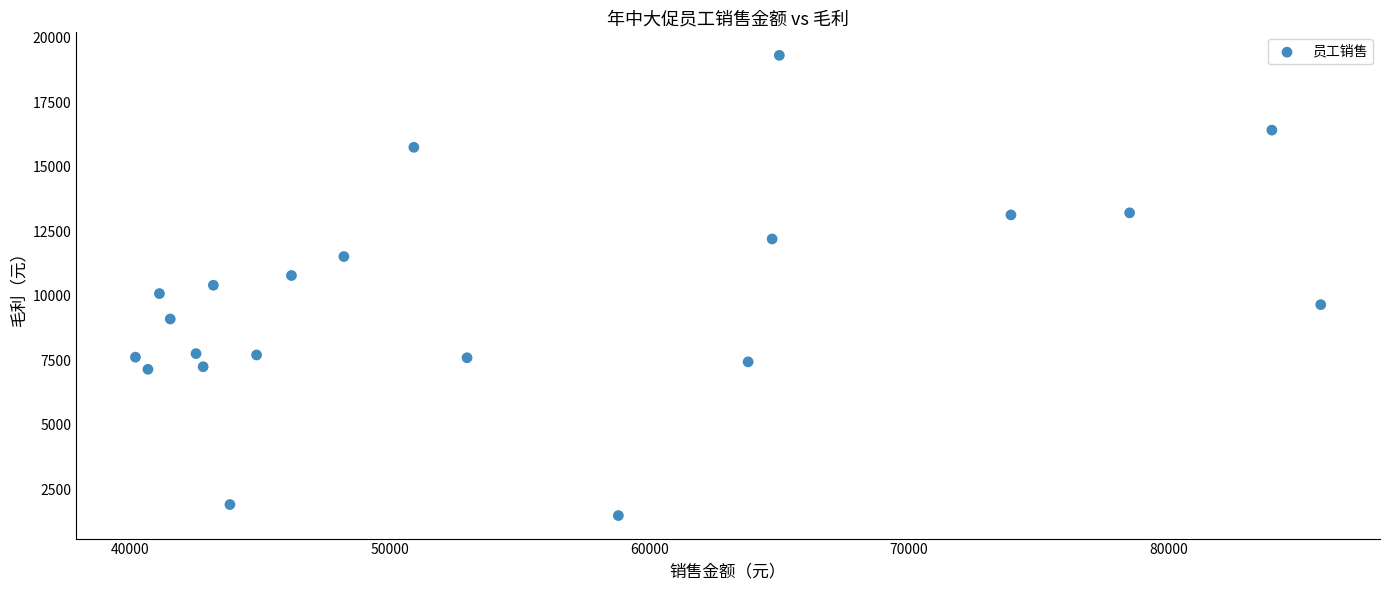

What is the range of X values (max minus min)?

45665.7